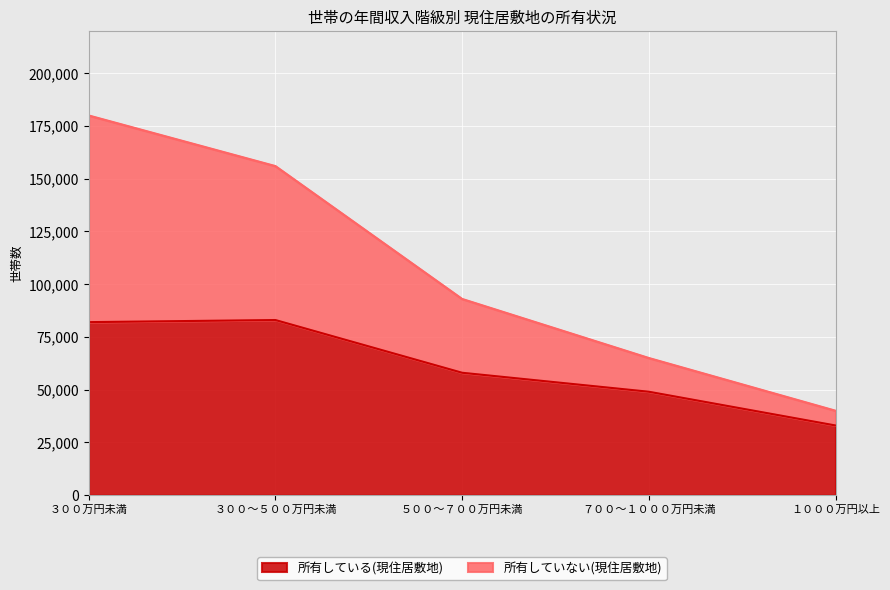

True or false: 所有している(現住居敷地) has a value of 49000 at ７００～１０００万円未満.

True